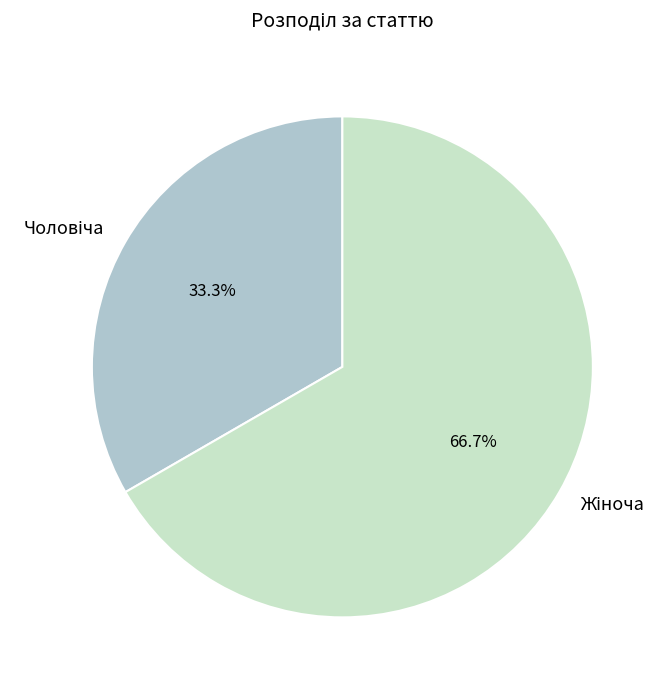

Count the number of slices in the pie.

2